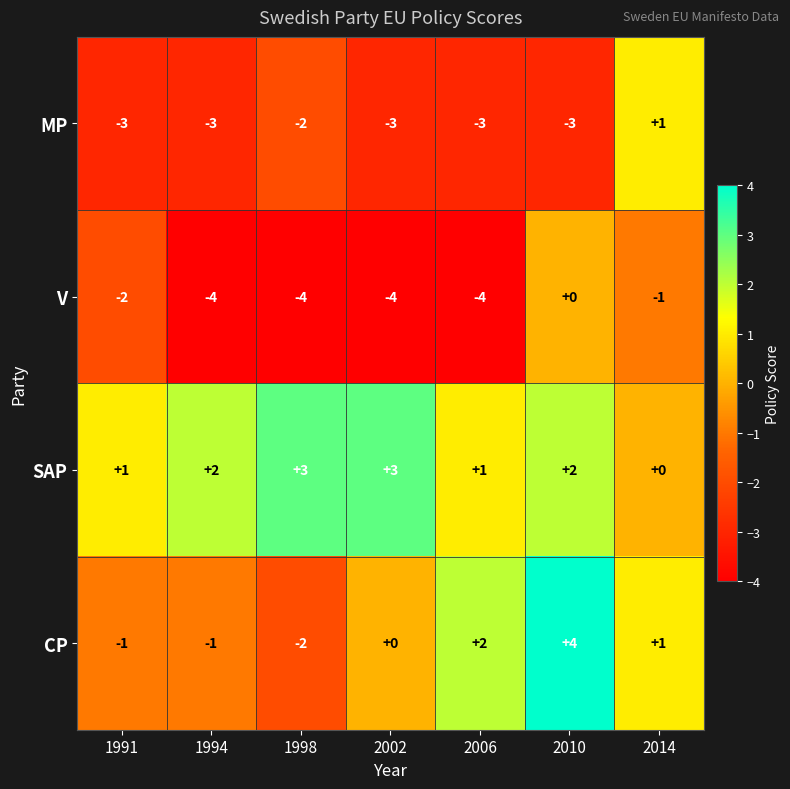

At which label is V closest to -2?

1991